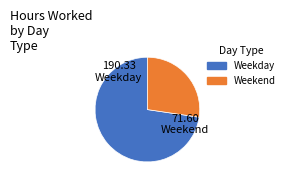

Does any single category account for the majority?

Yes